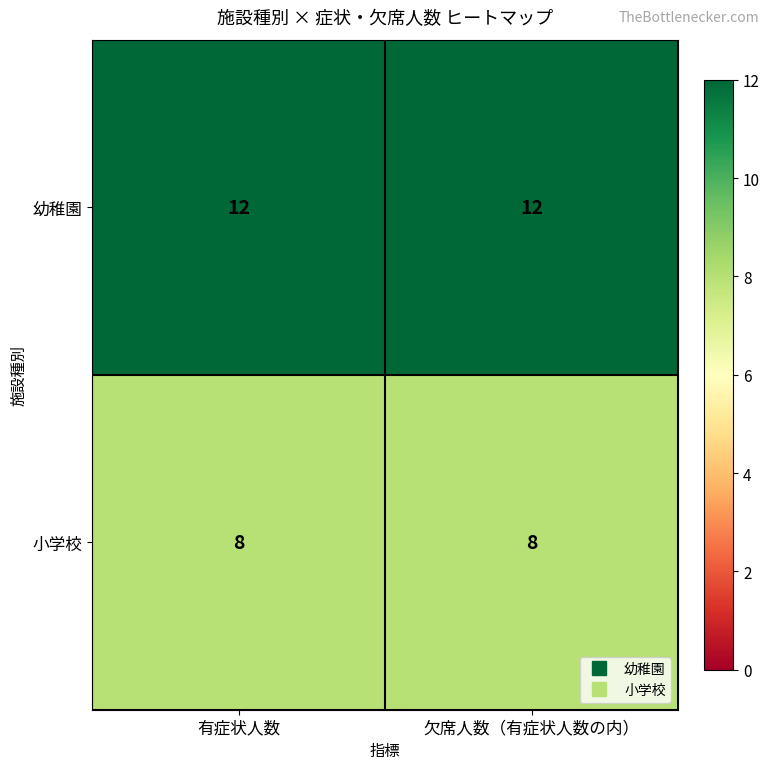

What is the approximate value of 幼稚園 at 有症状人数?

12